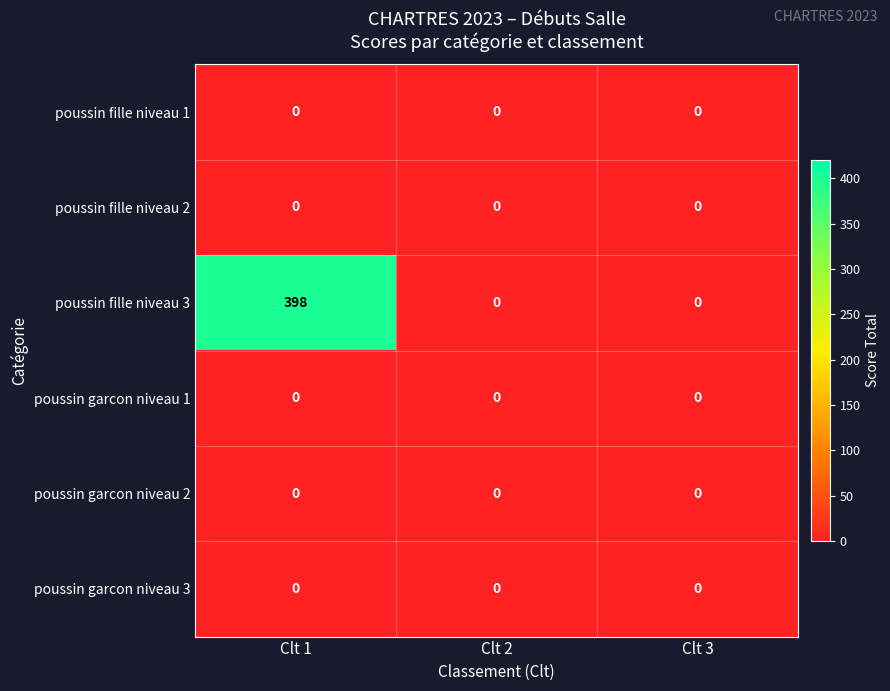

Reading left to right, transcribe all the data shown in this chart.

poussin fille niveau 1: 0	0	0
poussin fille niveau 2: 0	0	0
poussin fille niveau 3: 398	0	0
poussin garcon niveau 1: 0	0	0
poussin garcon niveau 2: 0	0	0
poussin garcon niveau 3: 0	0	0